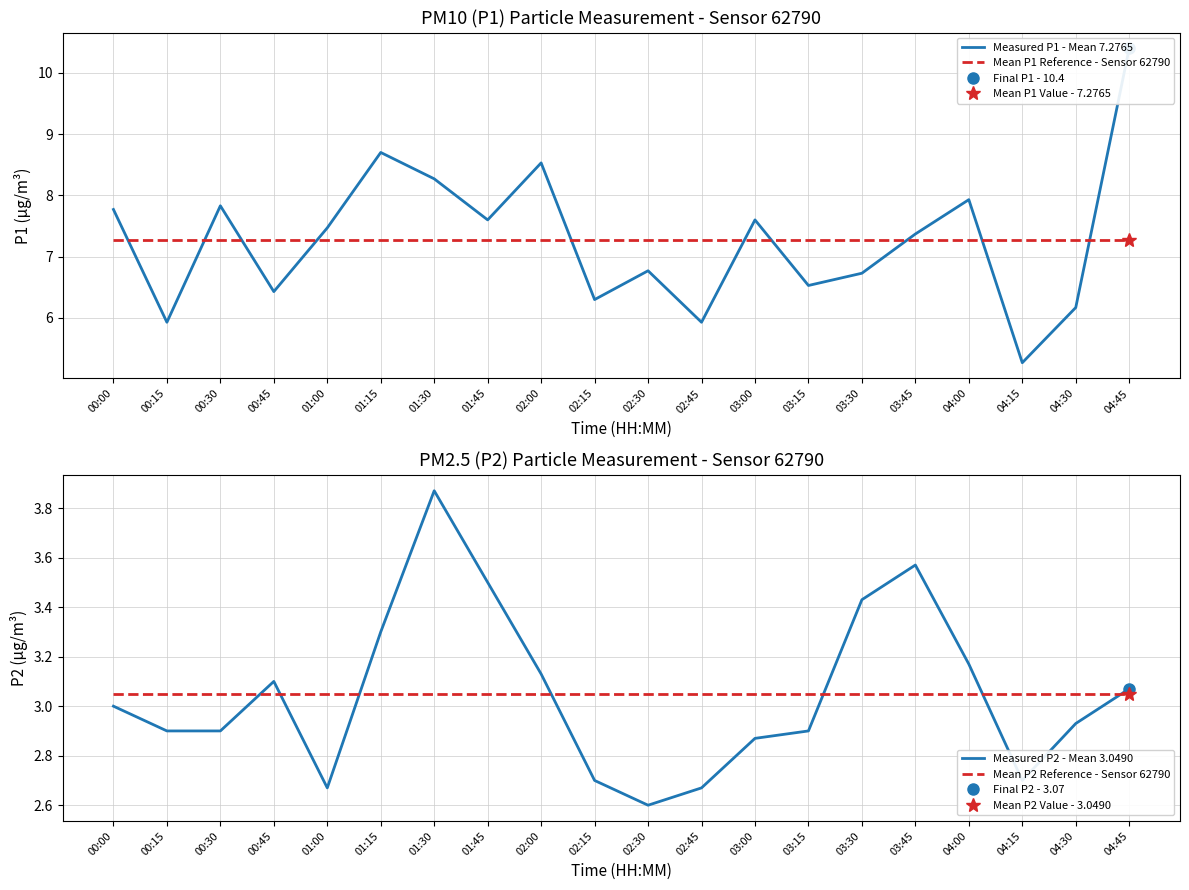

True or false: Measured P2 - Mean 3.0490 has a value of 5.7 at 01:30.

False